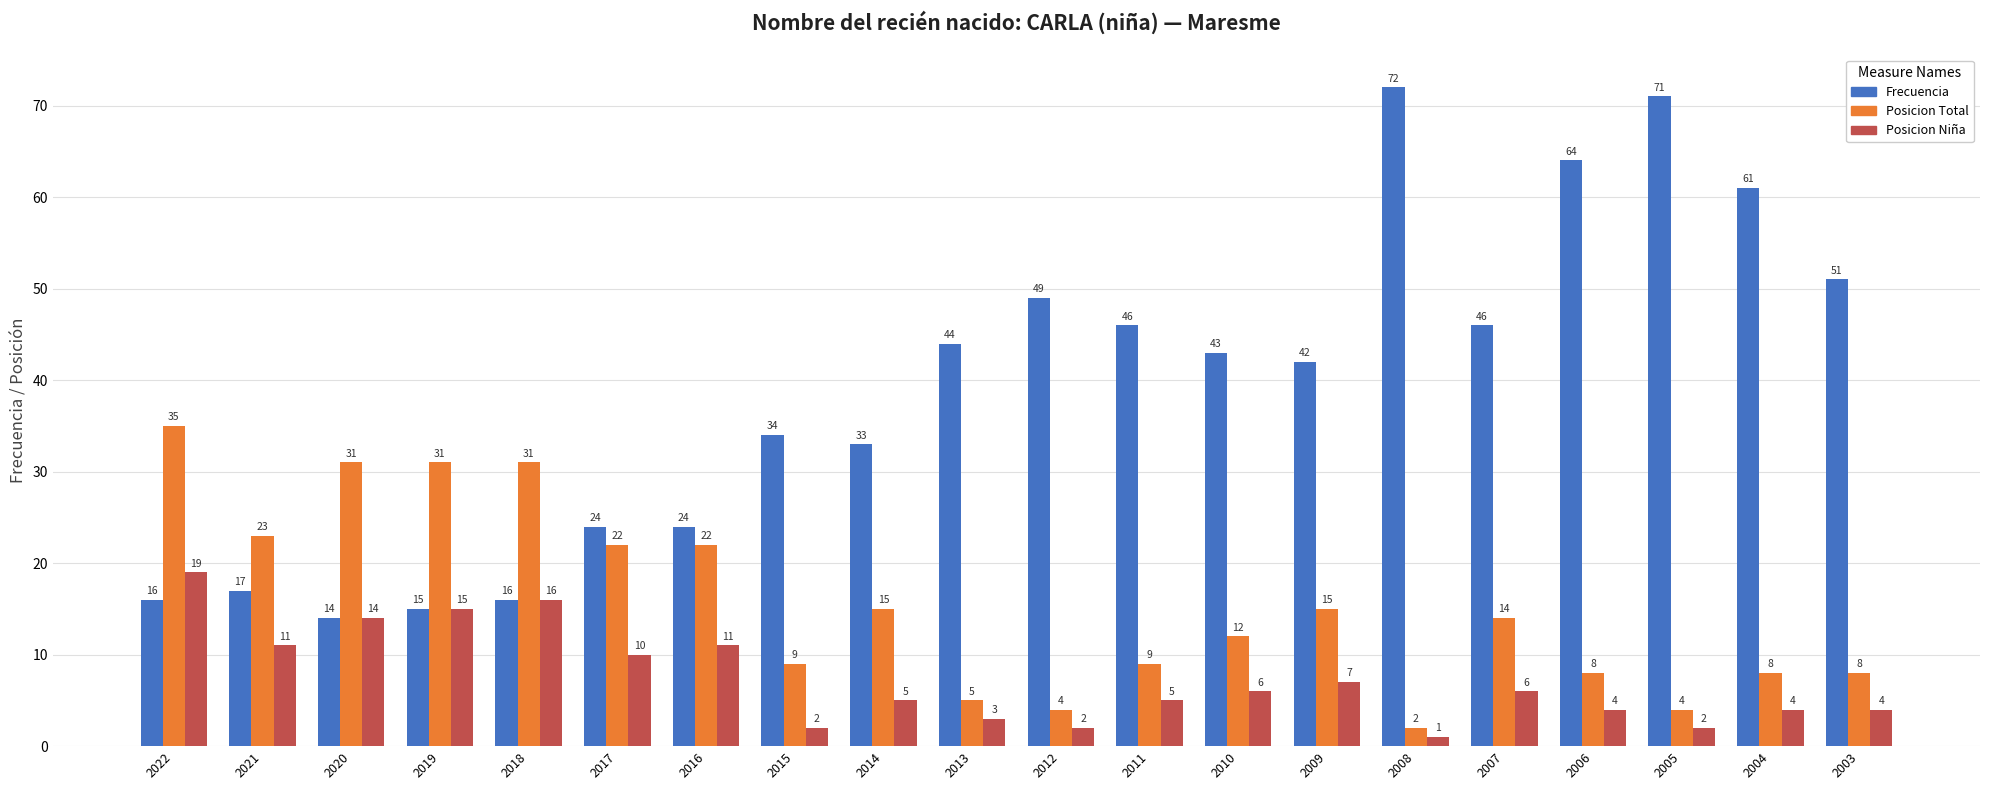

Which label corresponds to the largest value in the chart?

2008